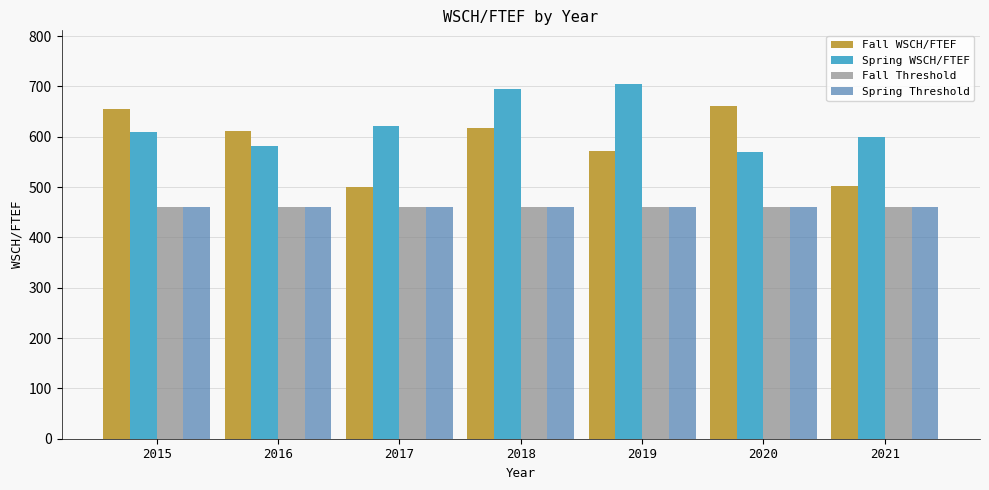

What is the total value across all series at 2015?

2184.1